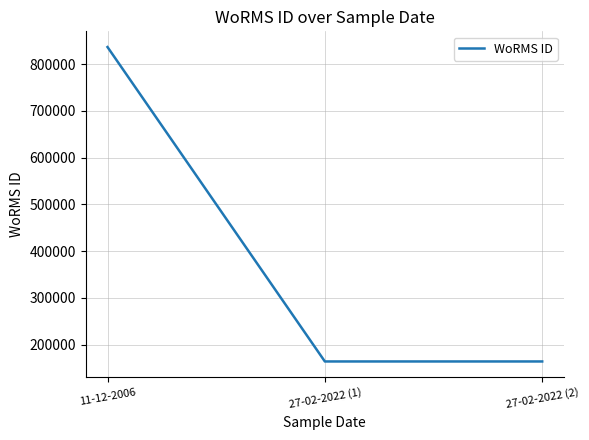

The value at 11-12-2006 is 836567. True or false?

True